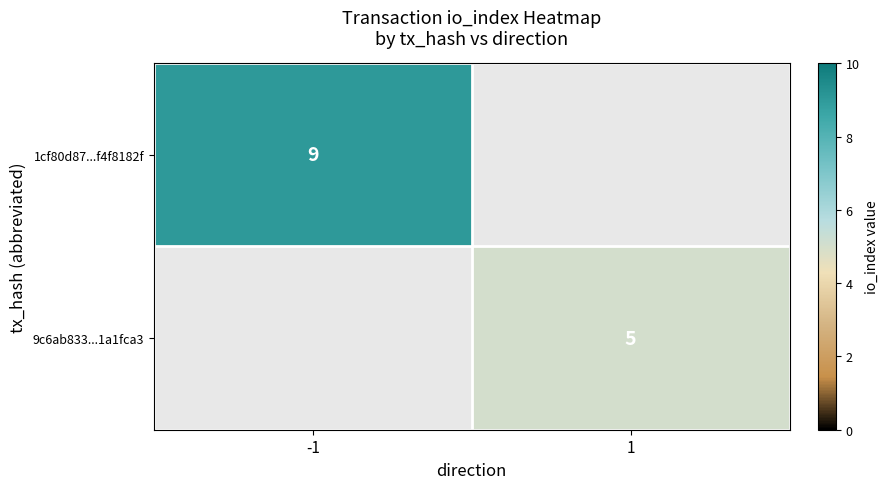

At how many categories does at least one series exceed 5?

1